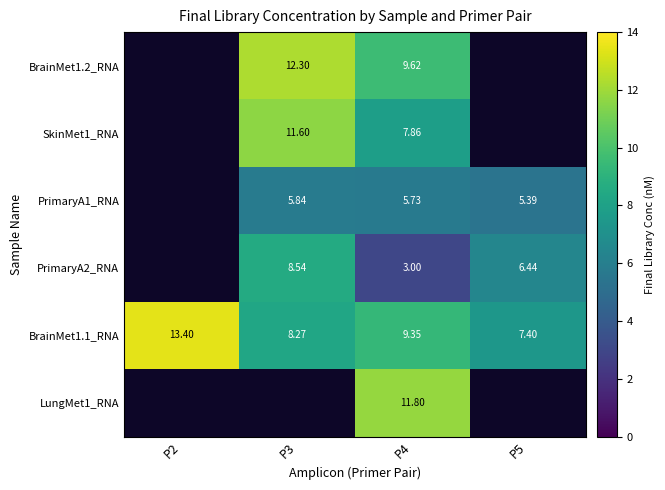

What is the approximate value of BrainMet1.1_RNA at P5?

7.4